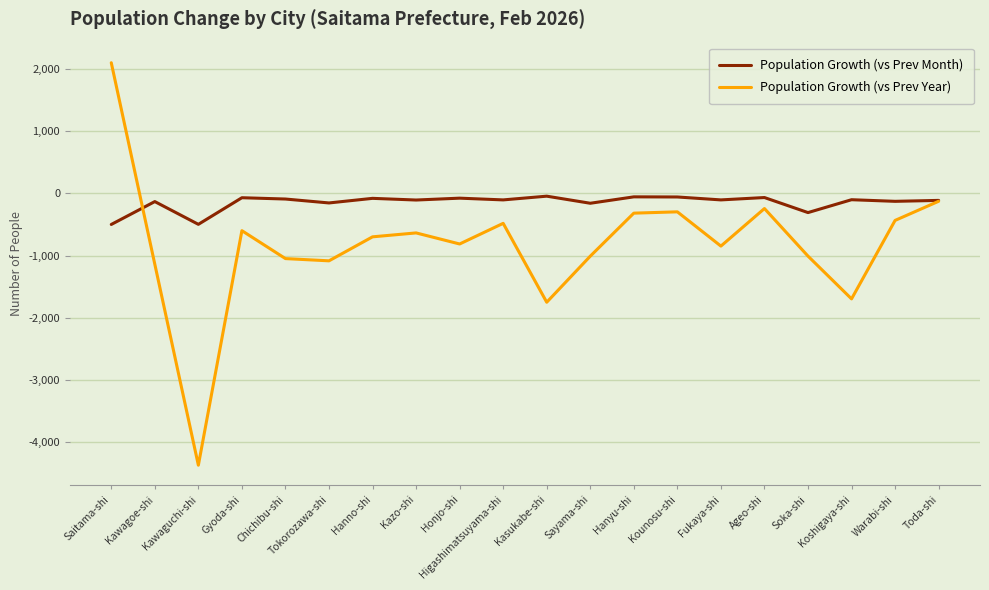

What is the minimum value for Population Growth (vs Prev Year)?

-4370